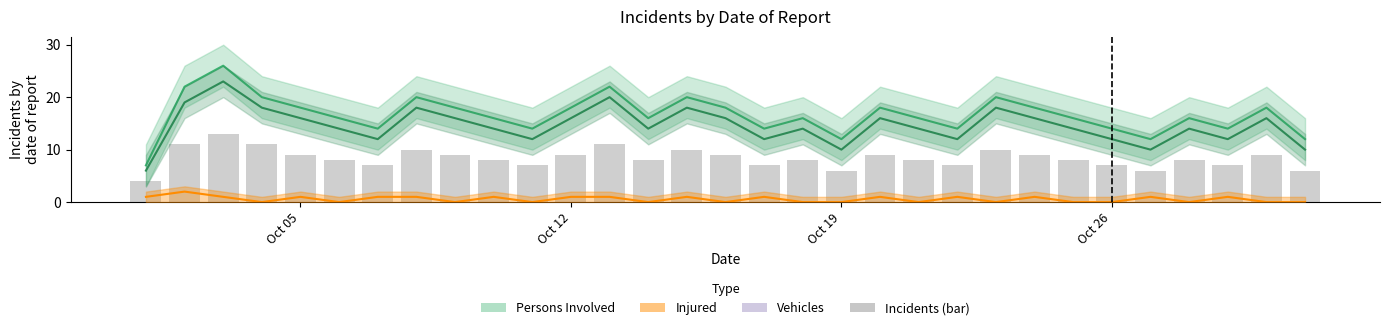

What value does the Persons Involved series have at Oct 05, to the nearest 10?

20